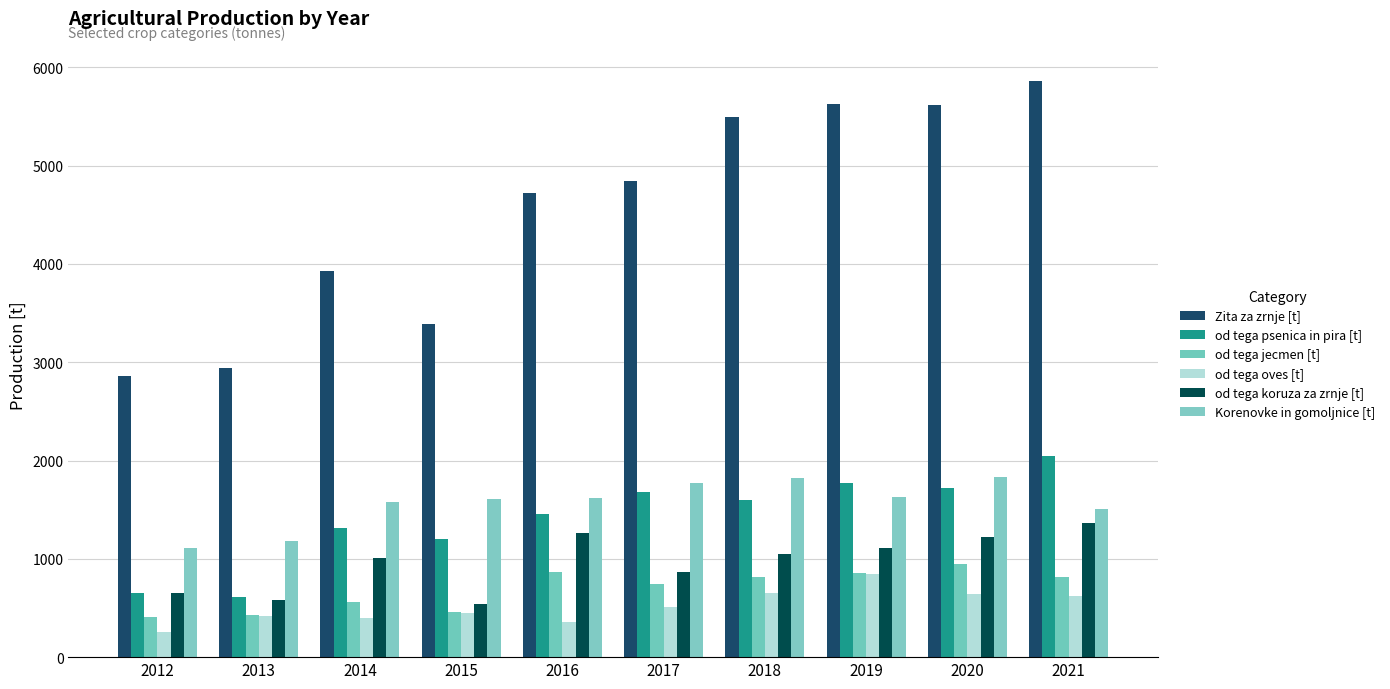

At which category does the chart reach its peak across all series?

2021